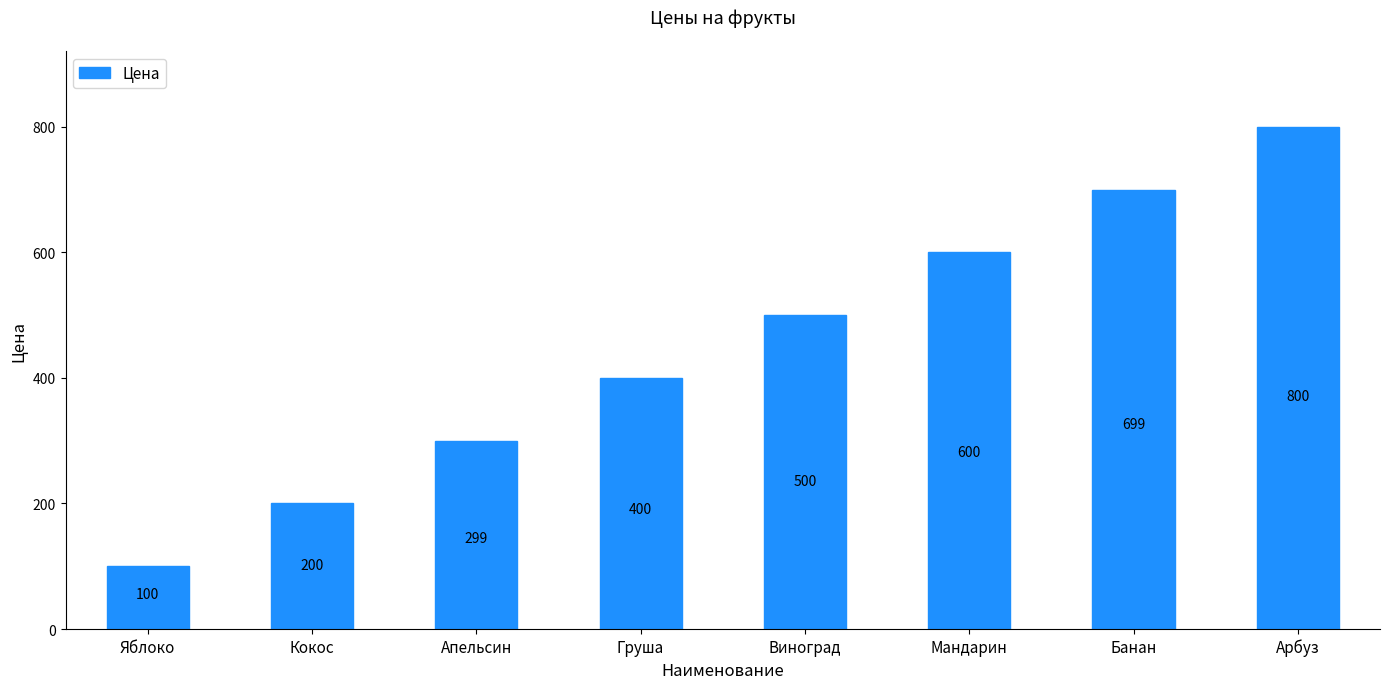

Which has a higher value, Арбуз or Груша?

Арбуз